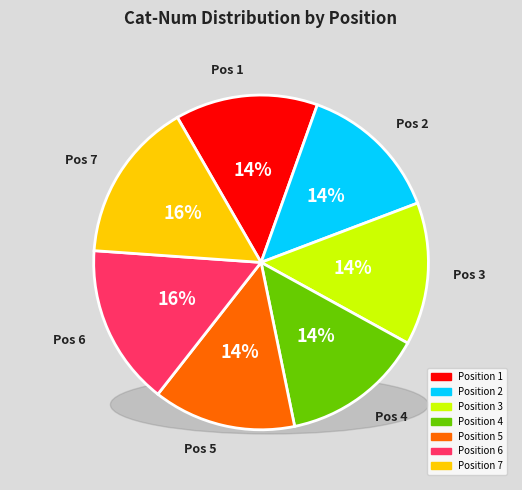

How many segments does this pie chart have?

7